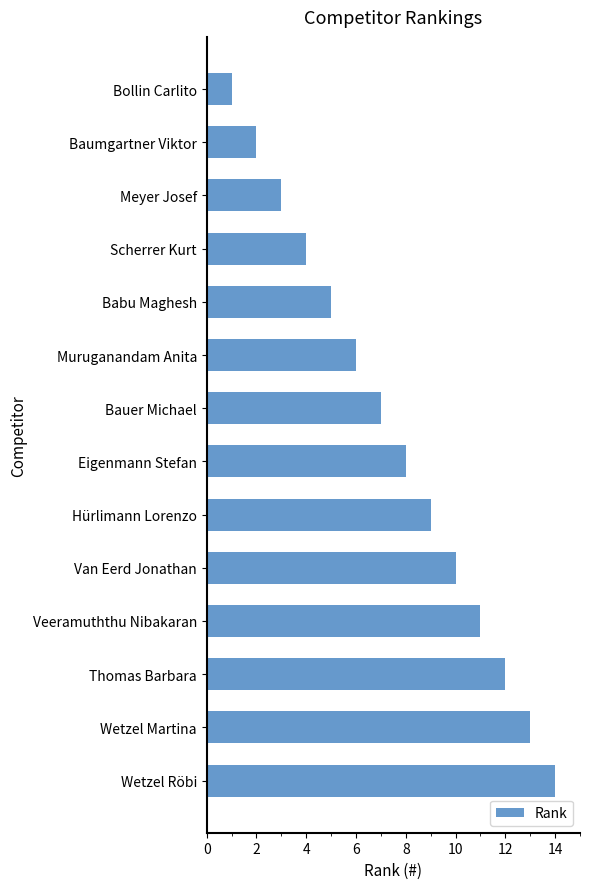

What is the label of the 4th bar from the bottom?

Veeramuththu Nibakaran